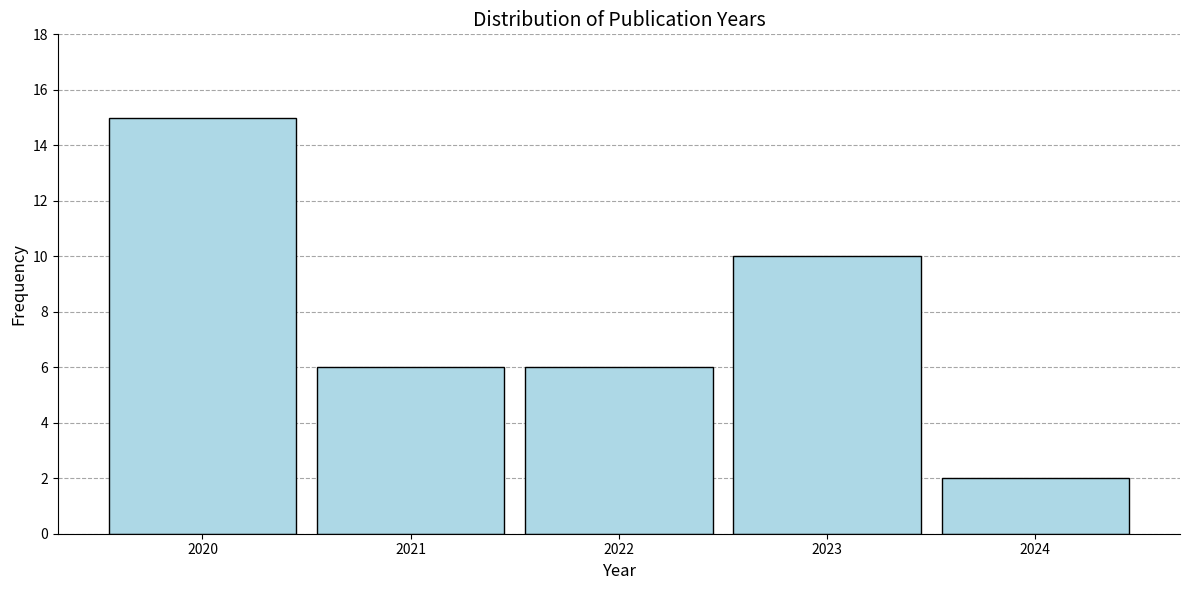

Reading left to right, what are all the values shown in this chart?

2020=15	2021=6	2022=6	2023=10	2024=2